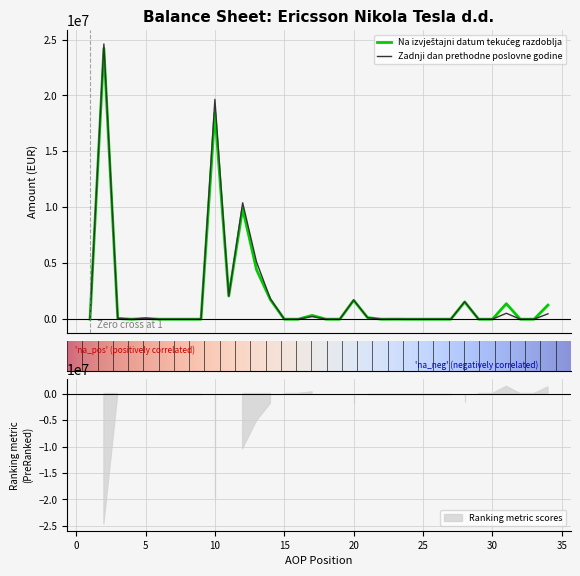

Reading left to right, what are all the values shown in this chart?

Na izvještajni datum tekućeg razdoblja: 0	24211914	63095	0	63095	0	0	0	0	18453893	2071185	9877864	4419959	1743608	0	0	338124	3153	0	1687646	139633	0	6456	0	0	0	0	1541557	0	0	1384217	0	0	1258773
Zadnji dan prethodne poslovne godine: 0	24599850	89833	0	89833	0	0	0	0	19648052	2071185	10404206	5113014	1820109	0	0	236187	3351	0	1709952	139633	0	6456	0	0	0	0	1563863	0	0	528950	0	0	481262